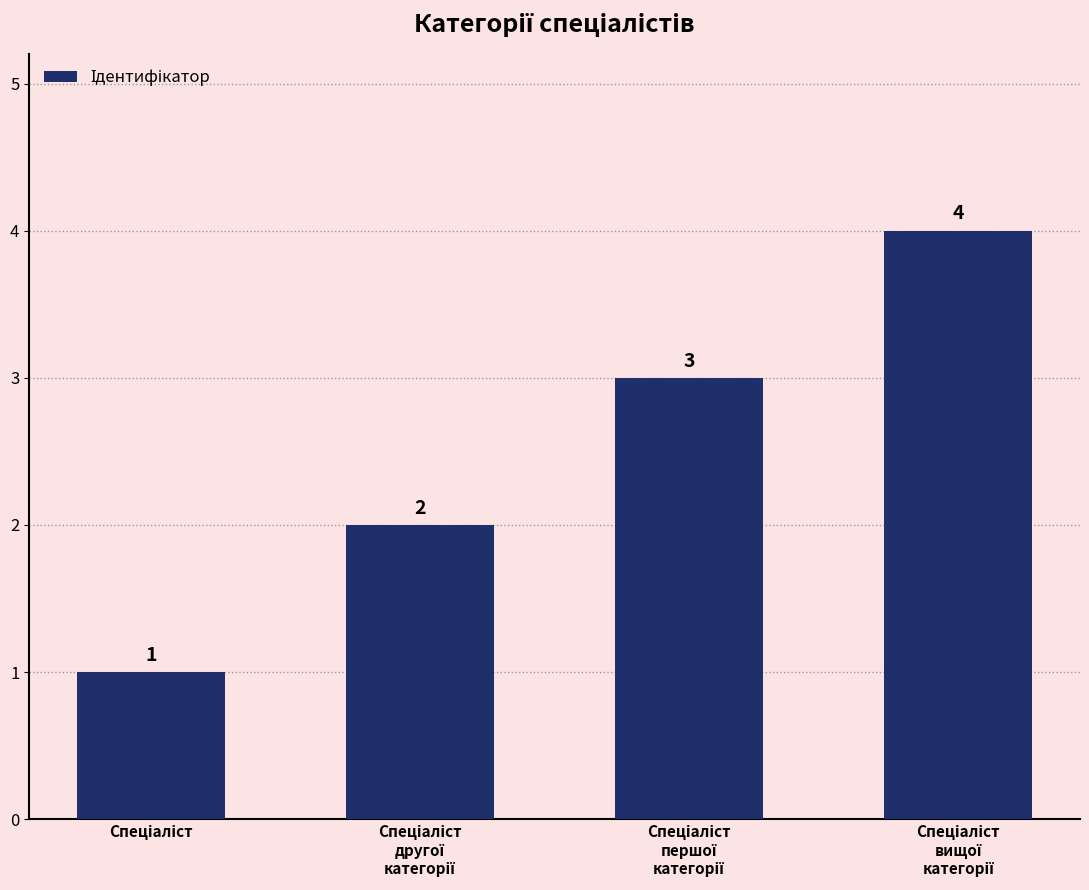

How many values are between 2 and 4?

3